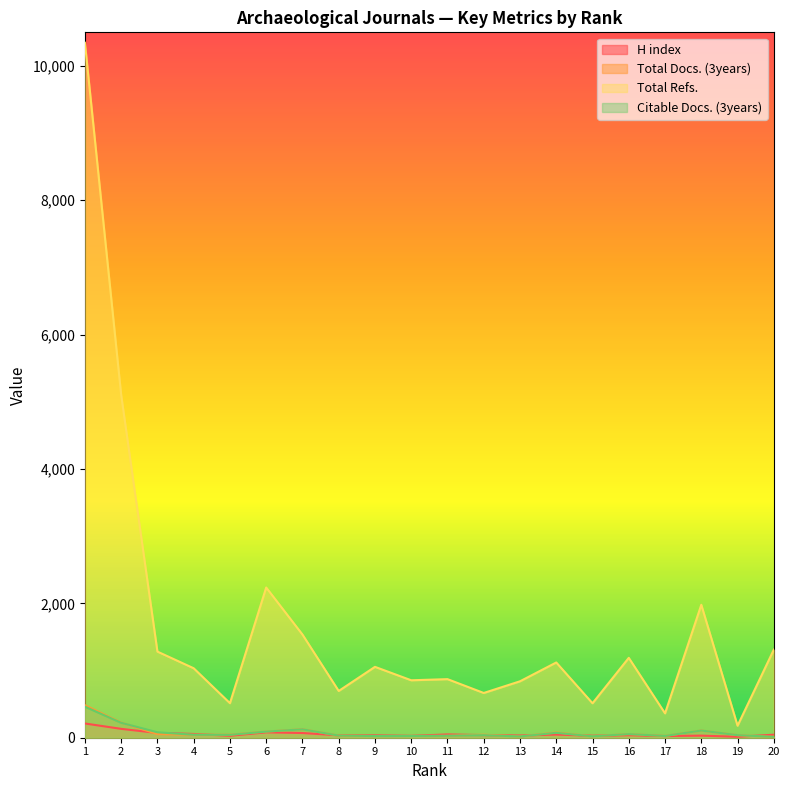

Rank the series by their maximum value, from highest to lowest.

Total Refs., Total Docs. (3years), Citable Docs. (3years), H index